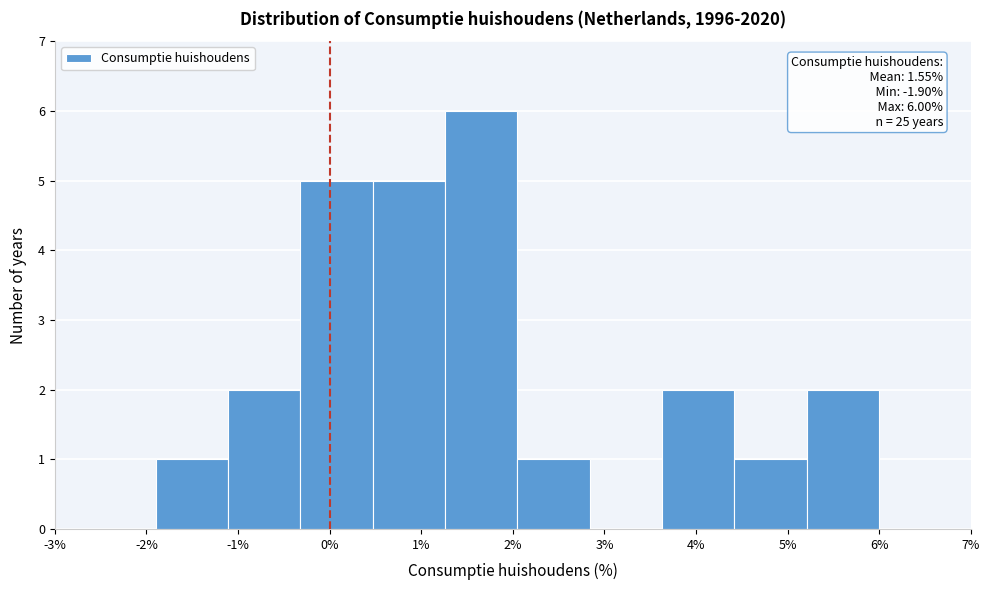

Over which range of the x-axis is the bar tallest?

1.26 to 2.05